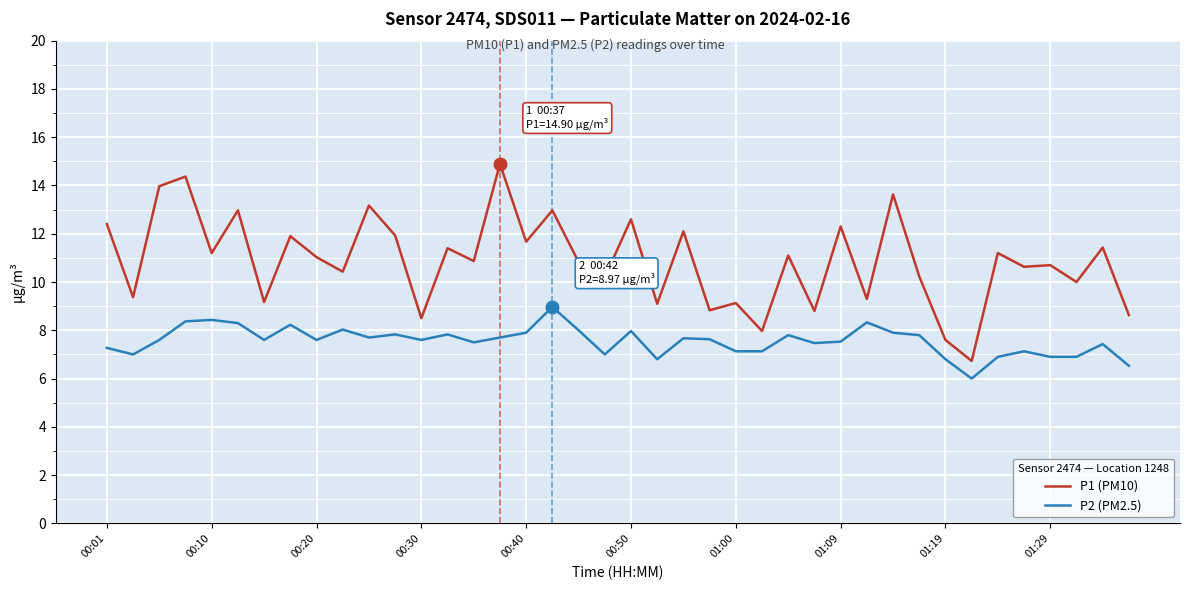

Which series has the widest spread of values?

P1 (PM10)